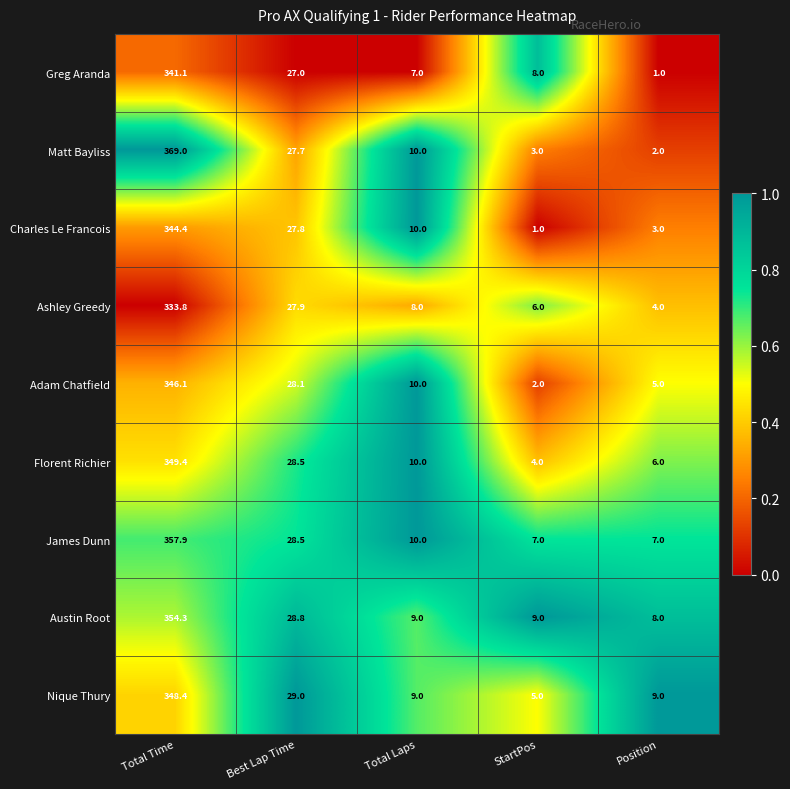

At which label does Adam Chatfield first exceed 10?

Total Time